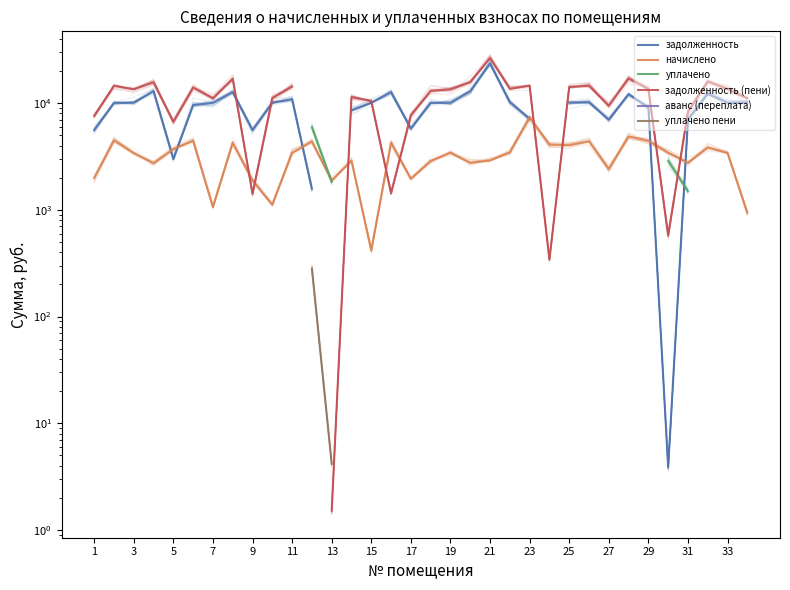

True or false: уплачено пени and аванс (переплата) cross at least once.

False